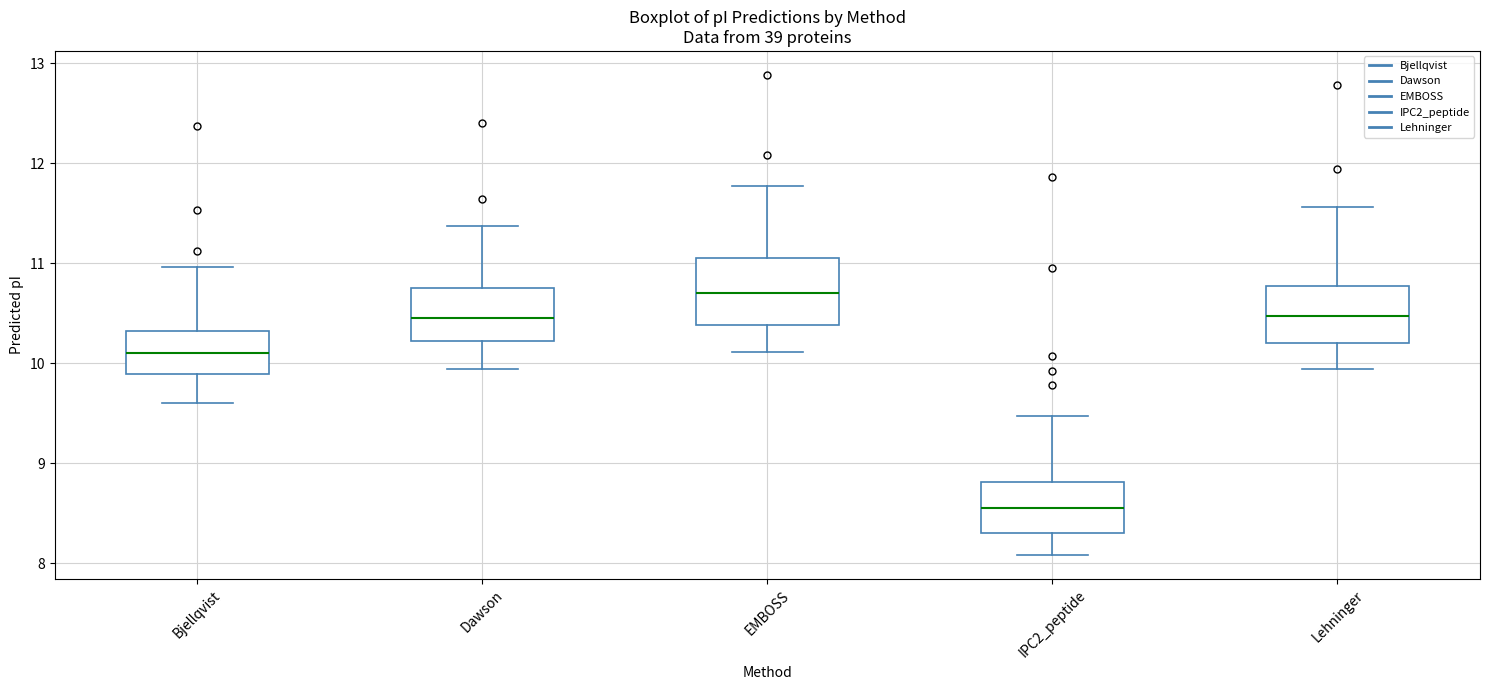

Reading left to right, read every box against the y-axis: the position of its median line, the range the box covers, and the ends of its whiskers. The values are not printed on the chart, so give them approximately, as read against the axis.

Bjellqvist: median 10.1, box 9.9 to 10.3, whiskers 9.6 to 11.0
Dawson: median 10.5, box 10.2 to 10.8, whiskers 9.9 to 11.4
EMBOSS: median 10.7, box 10.4 to 11.1, whiskers 10.1 to 11.8
IPC2_peptide: median 8.6, box 8.3 to 8.8, whiskers 8.1 to 9.5
Lehninger: median 10.5, box 10.2 to 10.8, whiskers 9.9 to 11.6